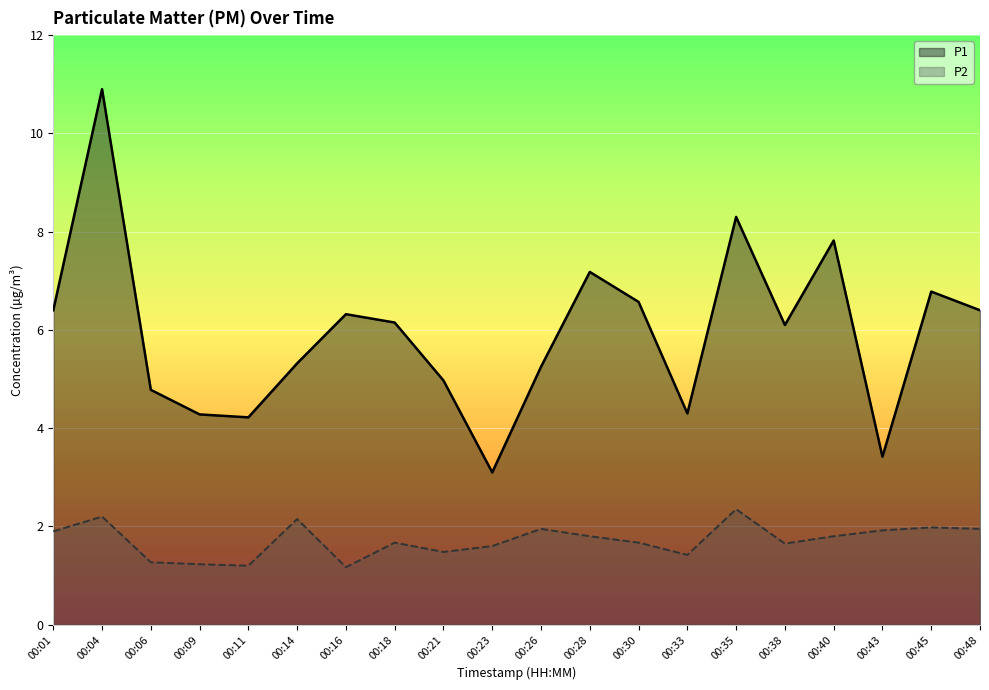

At which label does P1 first exceed 6?

00:01